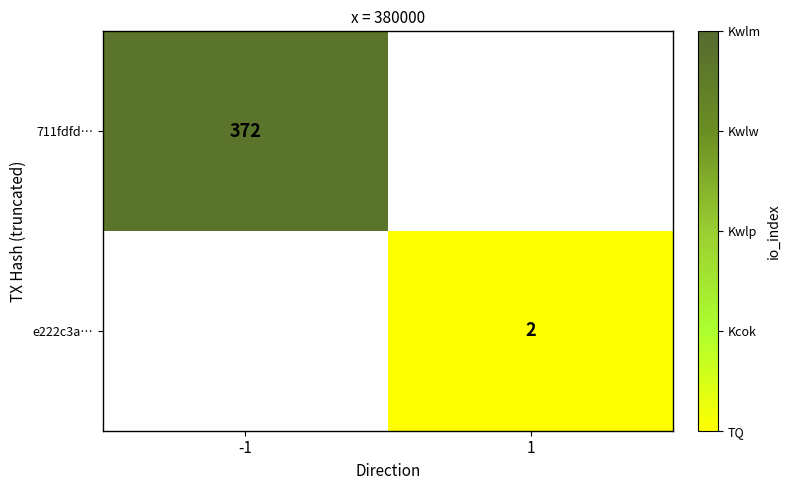

The value of e222c3a… at 1 is 3. True or false?

False